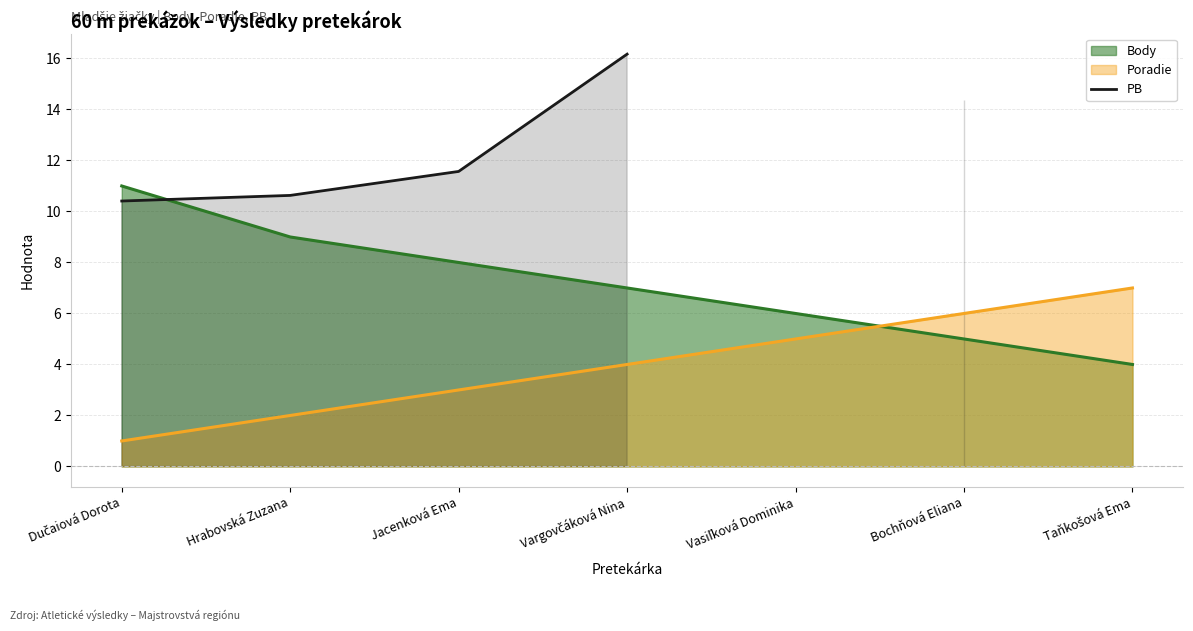

What position from the right is Hrabovská Zuzana?

6